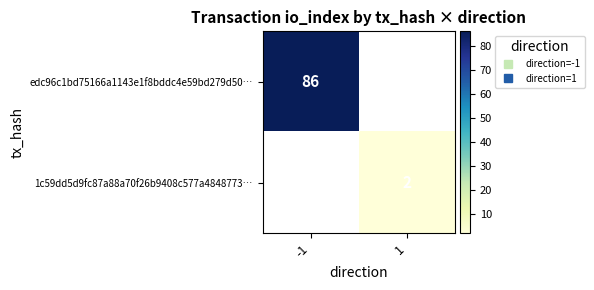

Rank the categories by 1c59dd5d9fc87a88a70f26b9408c577a4848773… value from highest to lowest.

-1, 1